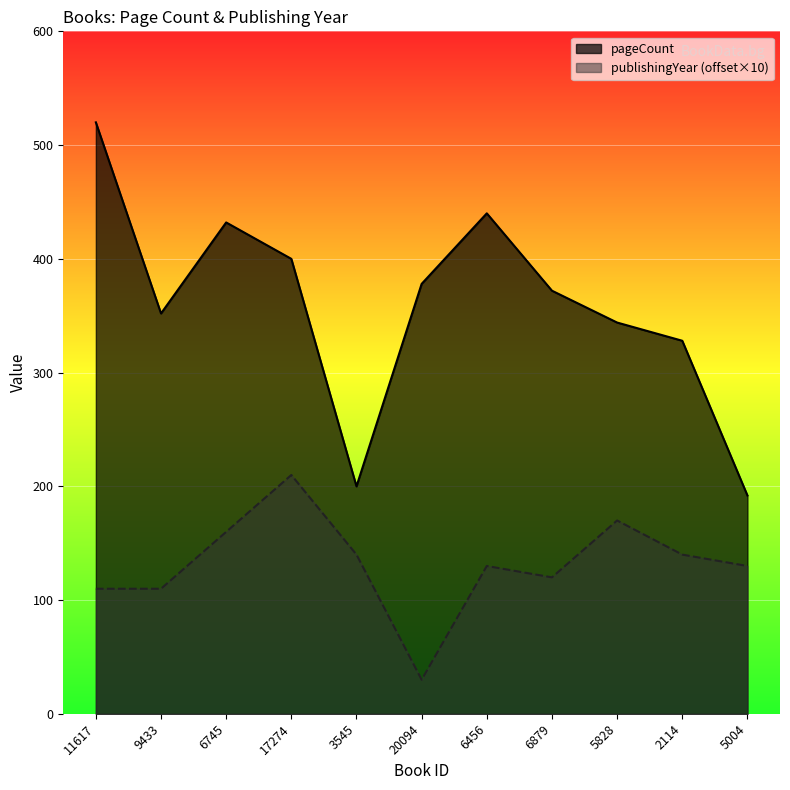

At which category is the sum across all series the highest?

11617